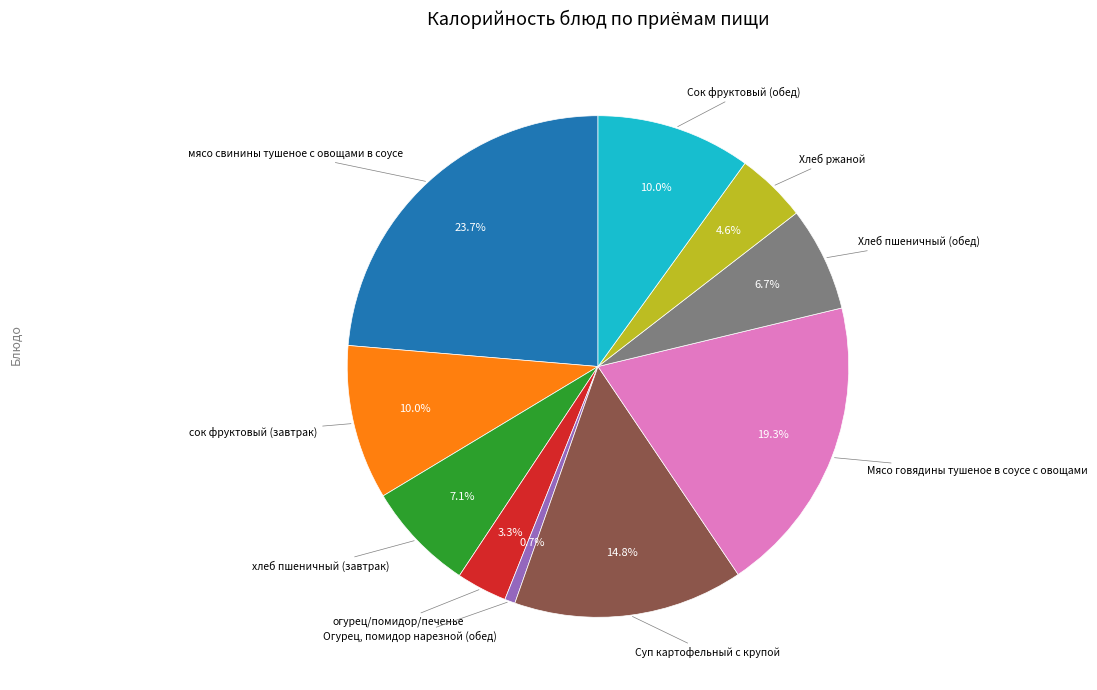

Is there a majority slice in this chart?

No